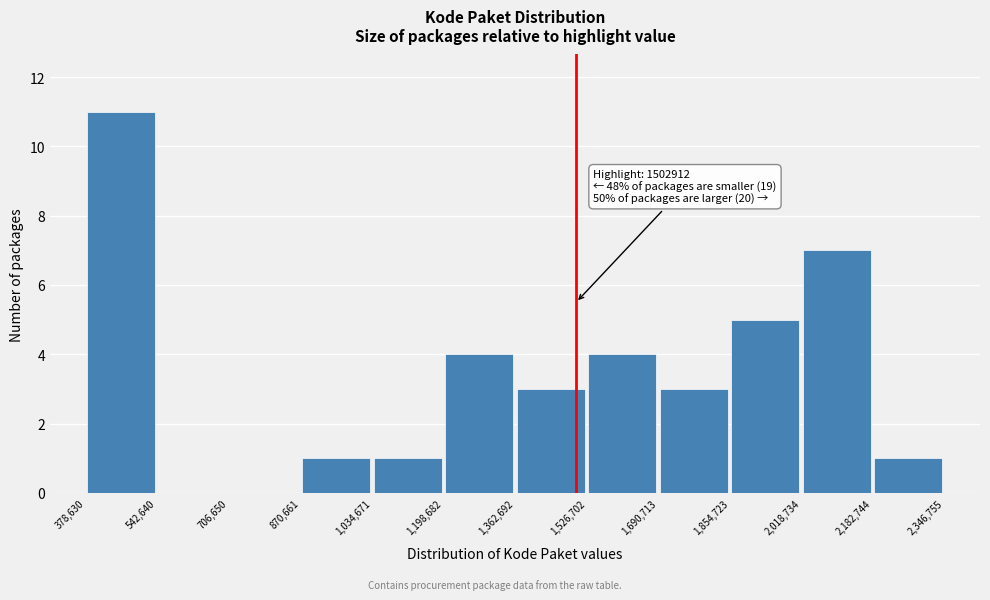

Which range on the x-axis has the tallest bar?

378,630 to 542,640